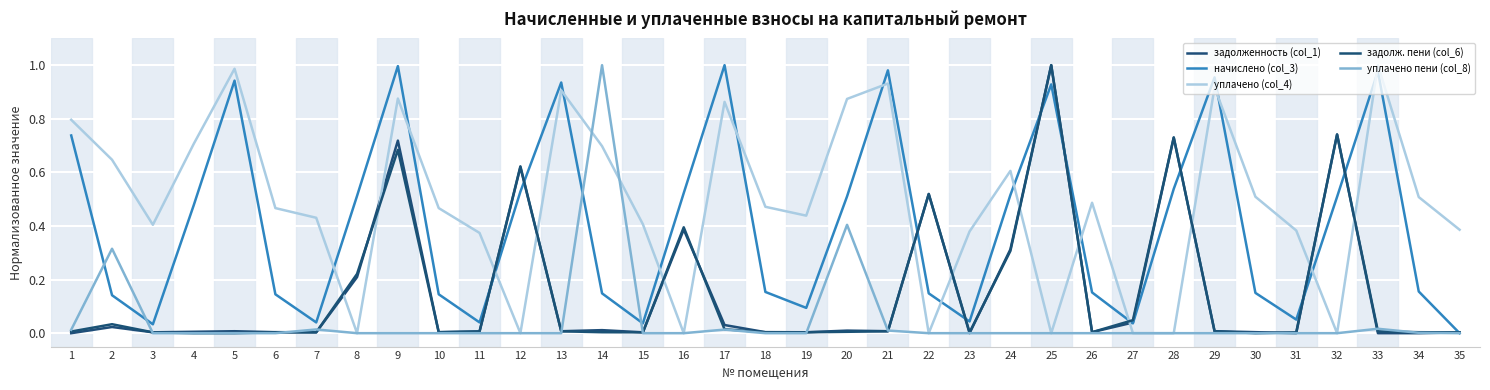

What is the sum of all начислено (col_3) values?

14.3